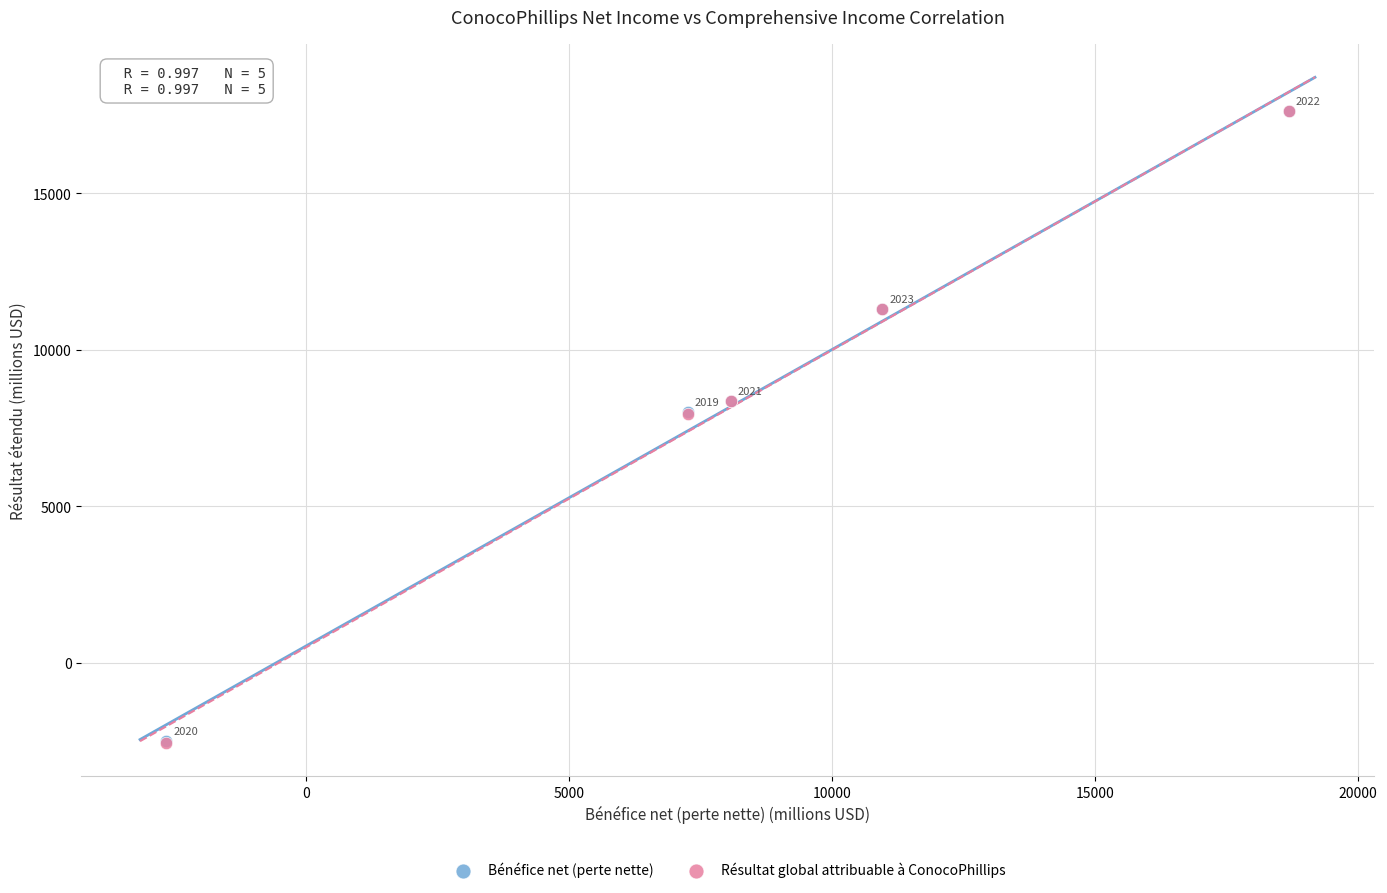

What are all the series names shown in the legend?

Bénéfice net (perte nette), Résultat global attribuable à ConocoPhillips